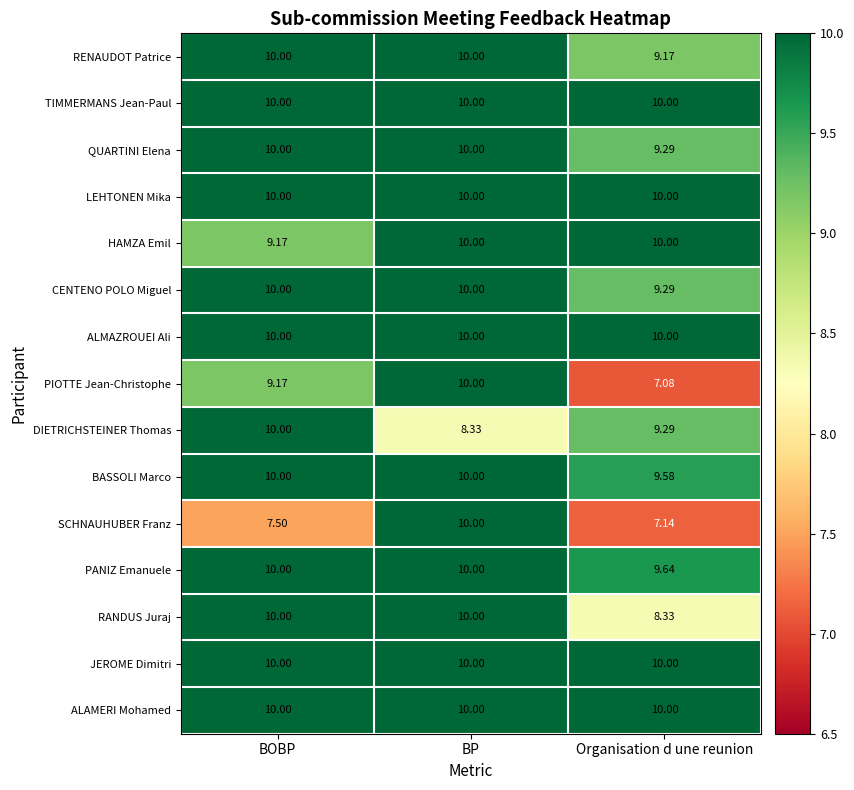

At which category does the chart reach its minimum across all series?

Organisation d une reunion